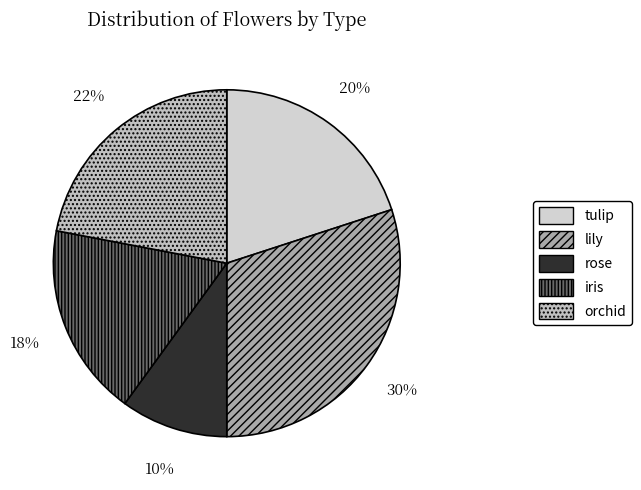

How many segments does this pie chart have?

5